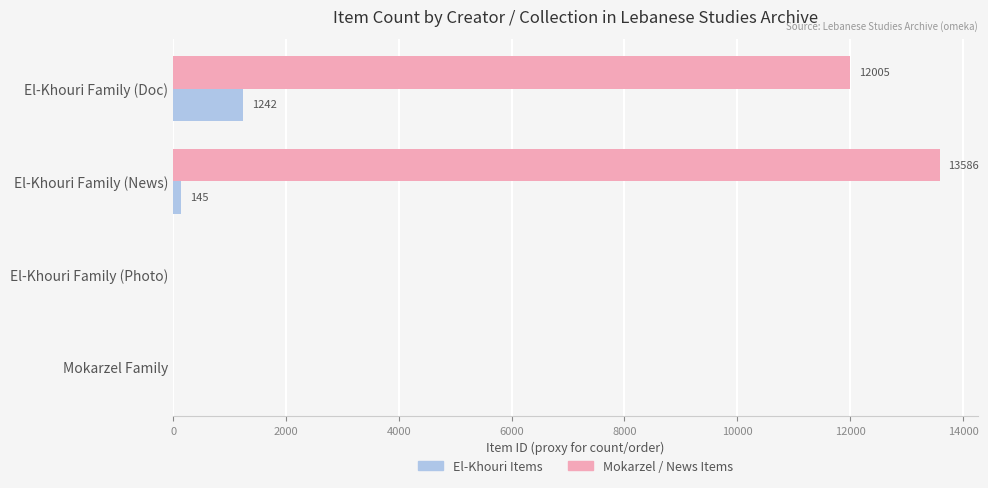

What is the total value across all series at El-Khouri Family (News)?

13731